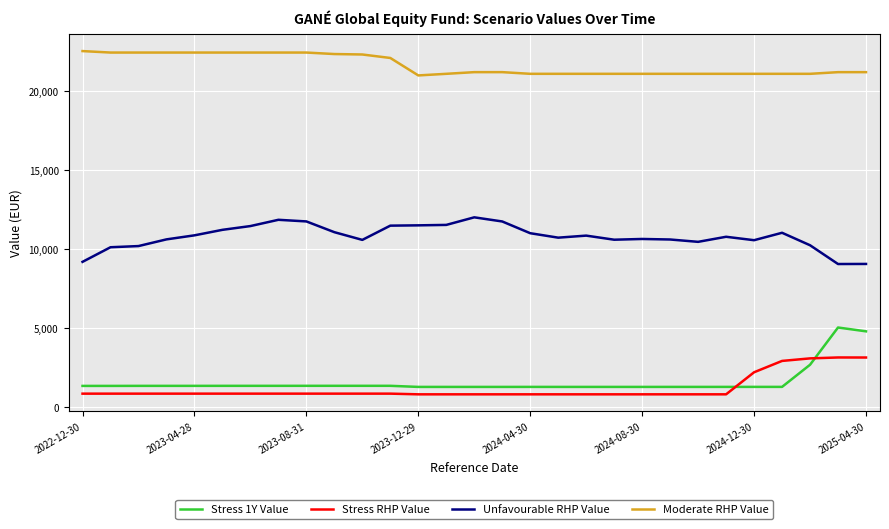

What is the maximum value shown in the chart?

22517.7